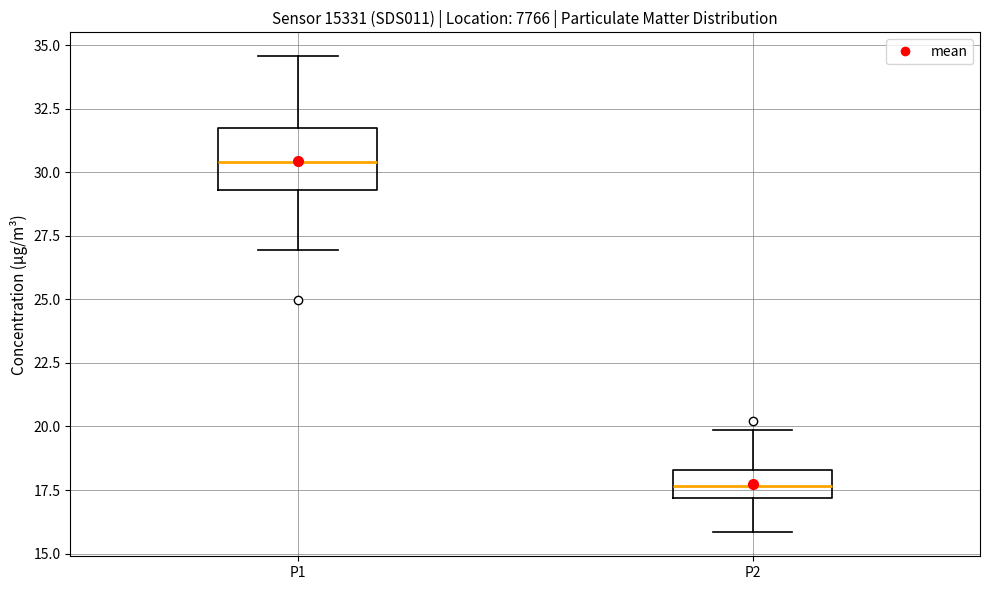

Reading left to right, transcribe this box plot: for each box, give where its median line is, the range the box spans, and where its two whiskers end, as read against the y-axis. The values are not printed on the chart, so give them approximately, as read against the axis.

P1: median 30.5, box 29.5 to 31.5, whiskers 27.0 to 34.5
P2: median 17.5, box 17.0 to 18.5, whiskers 16.0 to 20.0